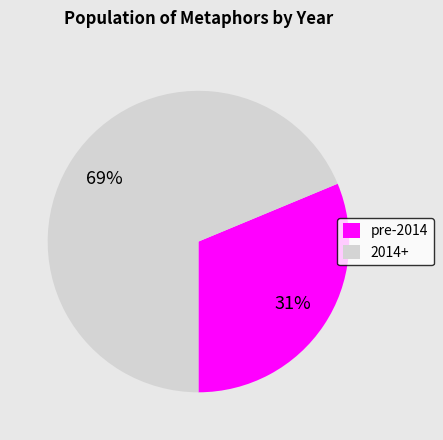

To the nearest percent, what portion does 2014+ represent?

69%